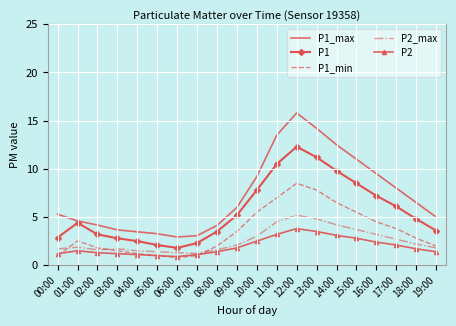

At which category is the sum across all series the highest?

12:00